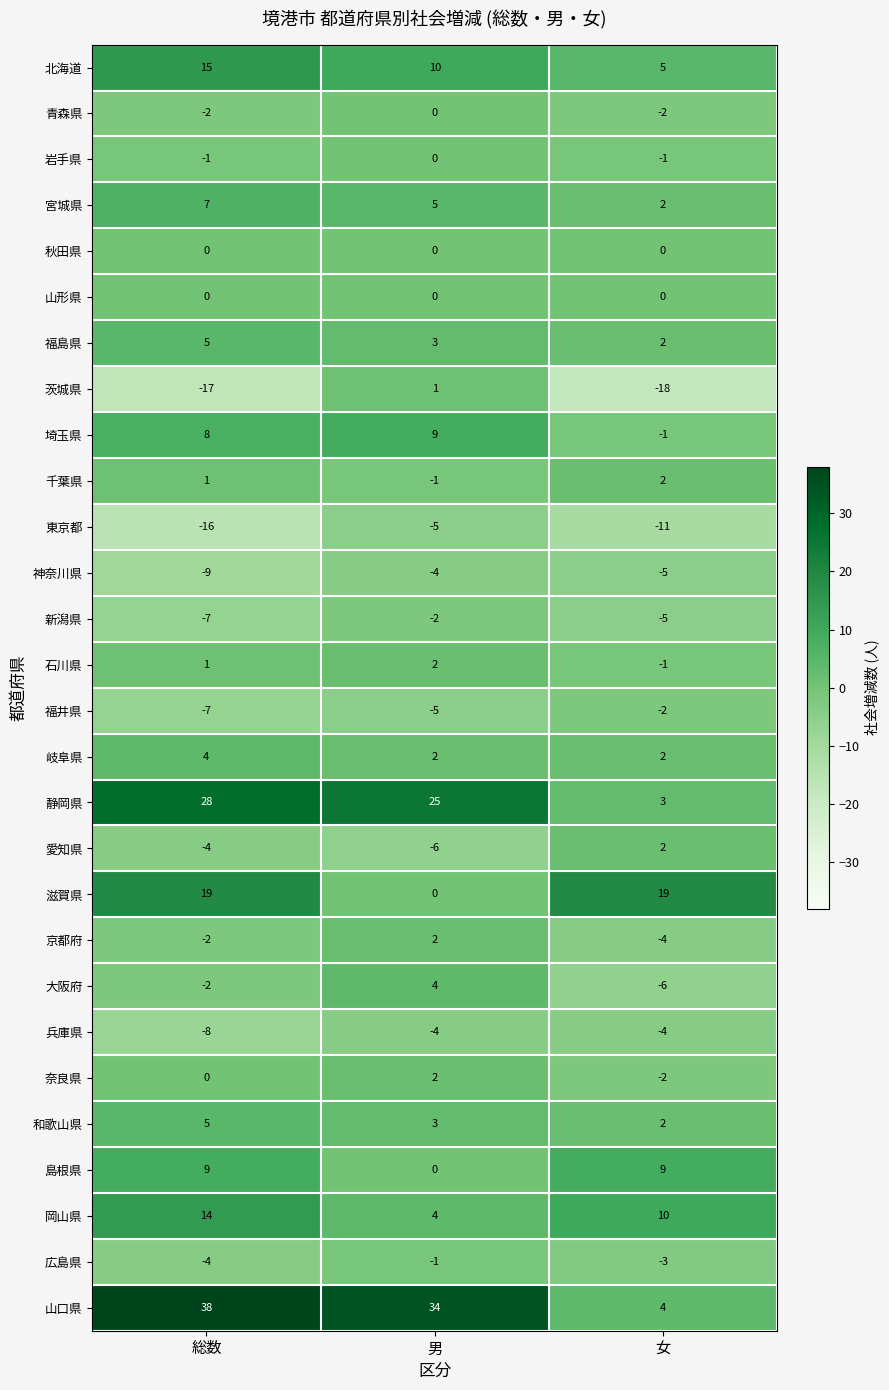

Which category has the highest value across all series?

総数